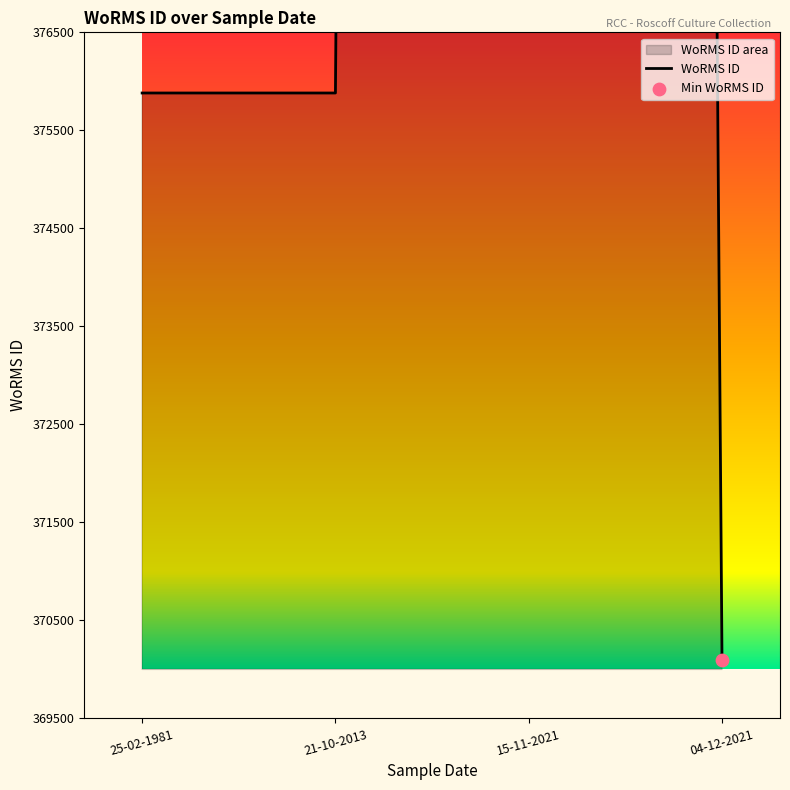

What is the change in value from 15-11-2021 to 04-12-2021?

-254204